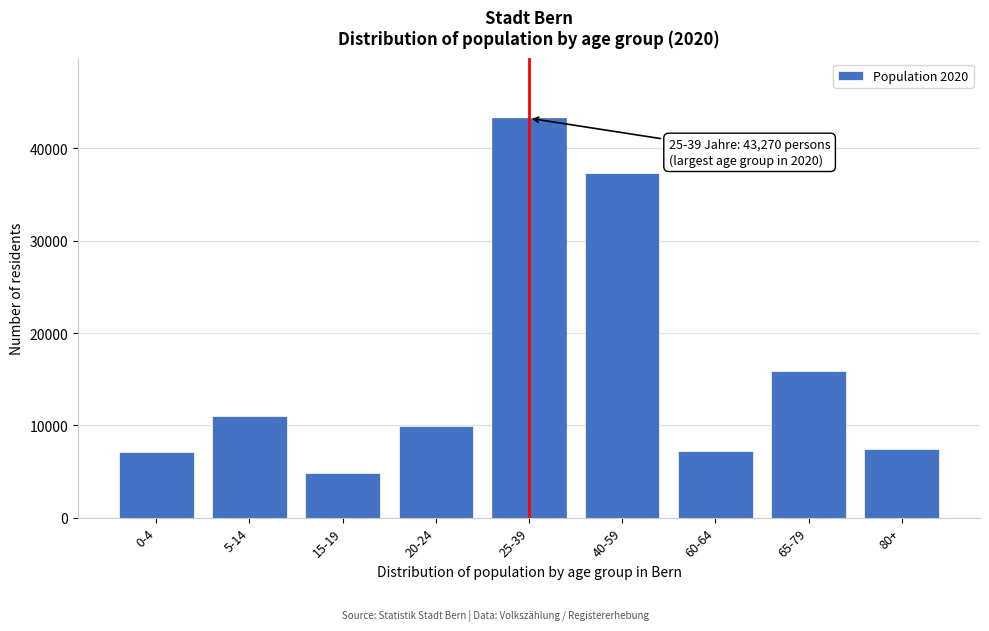

What is the difference between the values at 5-14 and 40-59?

26271